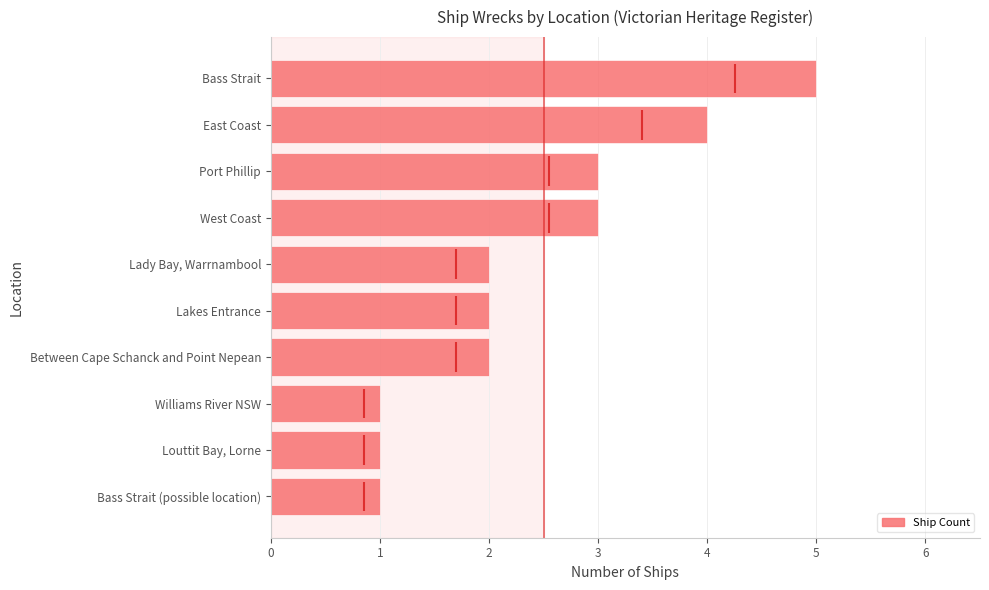

True or false: the data shows 2 at Lakes Entrance.

True